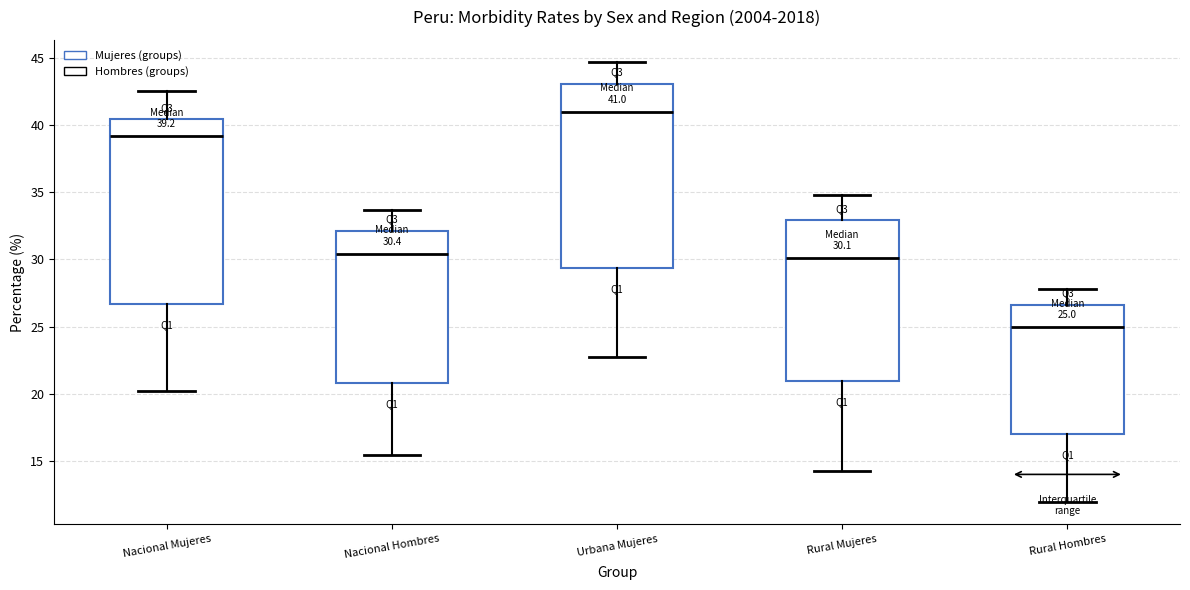

Which box's median line is the lowest?

Rural Hombres